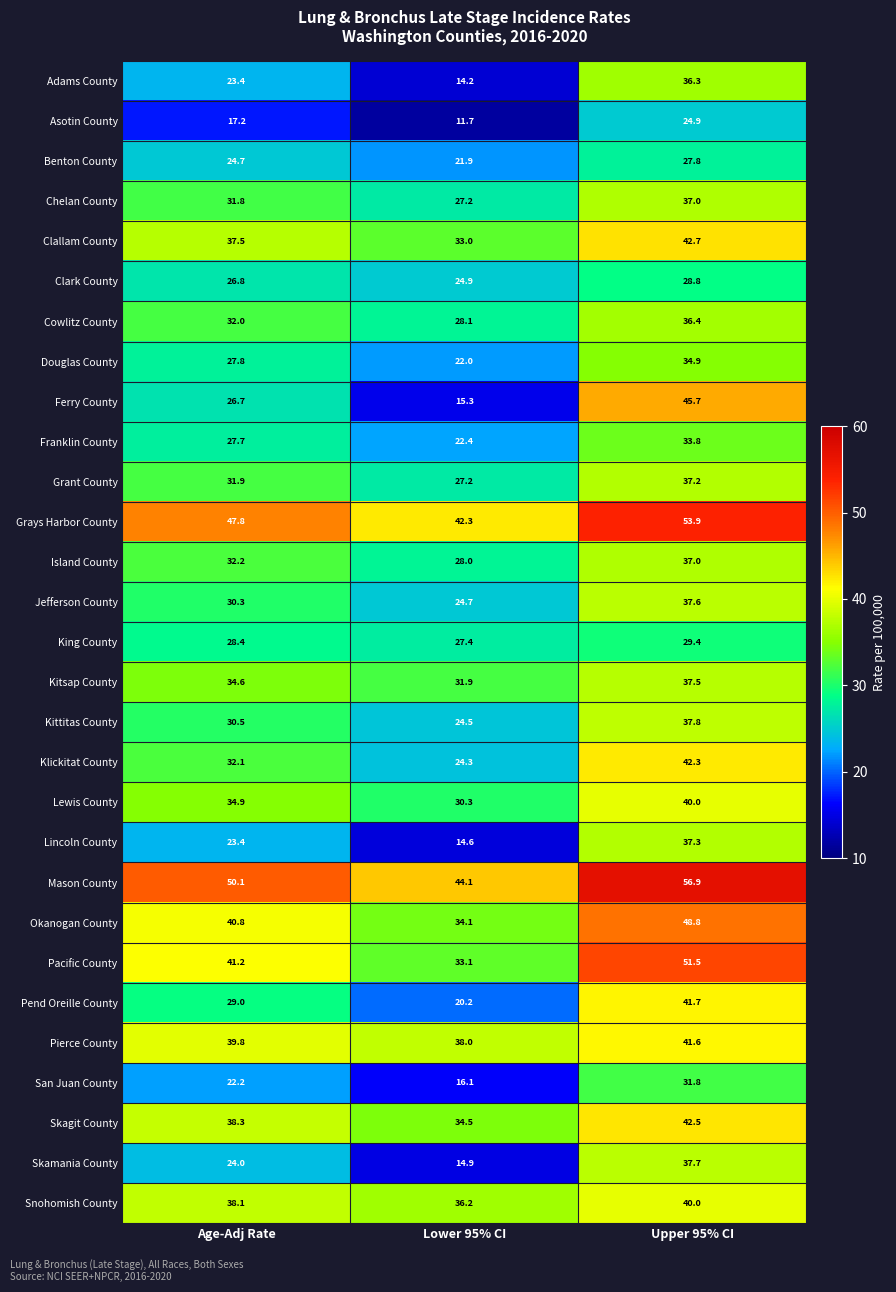

What is the average value of the Kittitas County series?

30.9